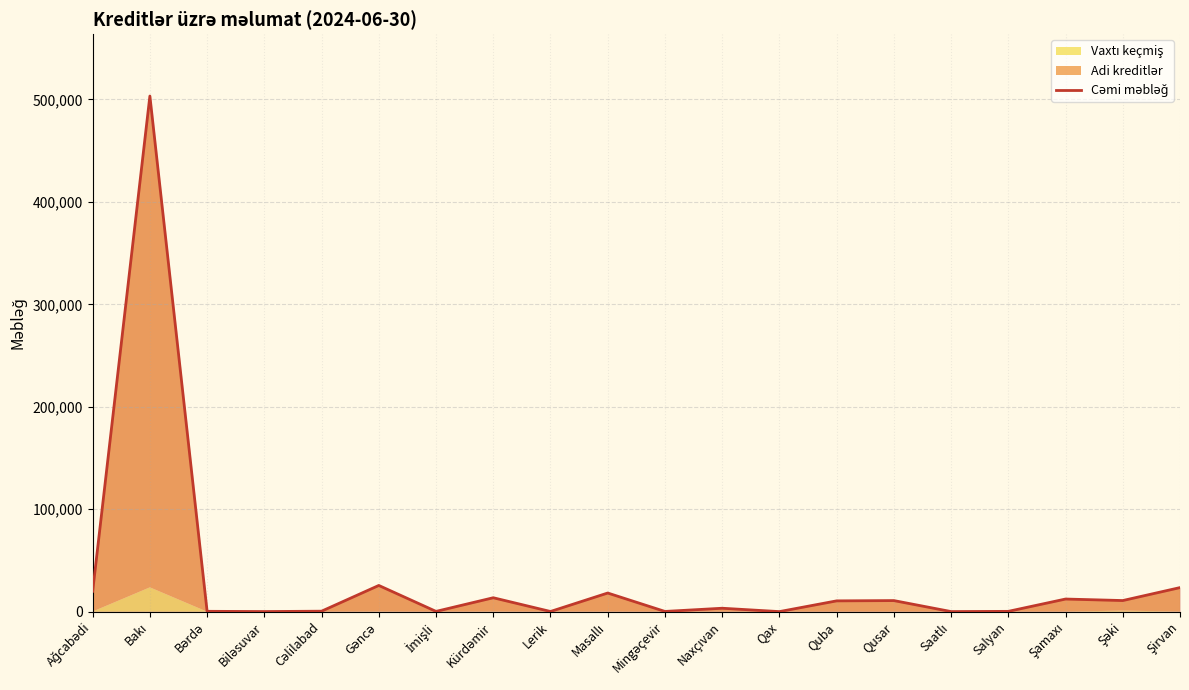

The chart shows a value of 3354.8 at Naxçıvan. True or false?

True